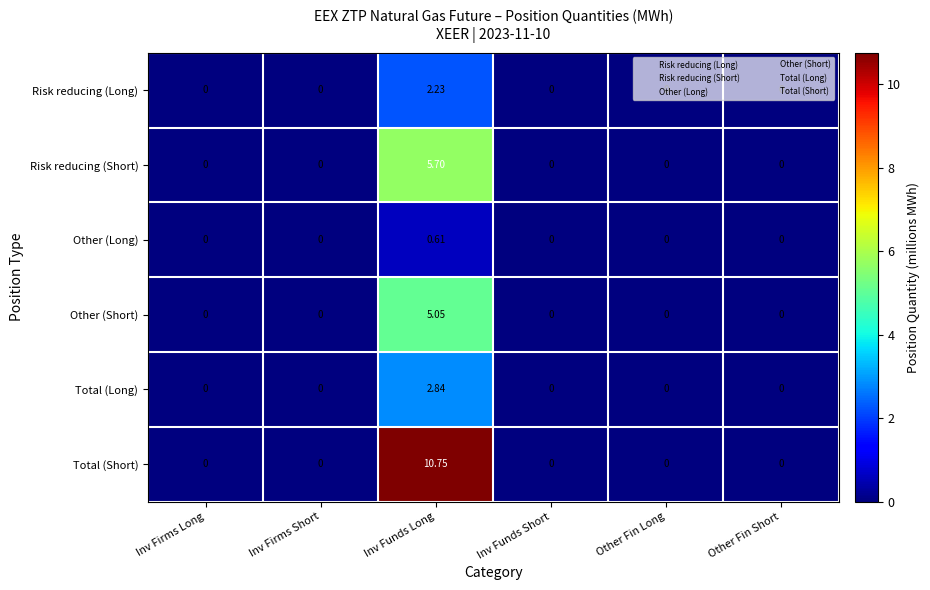

Which series has the widest spread of values?

Total (Short)